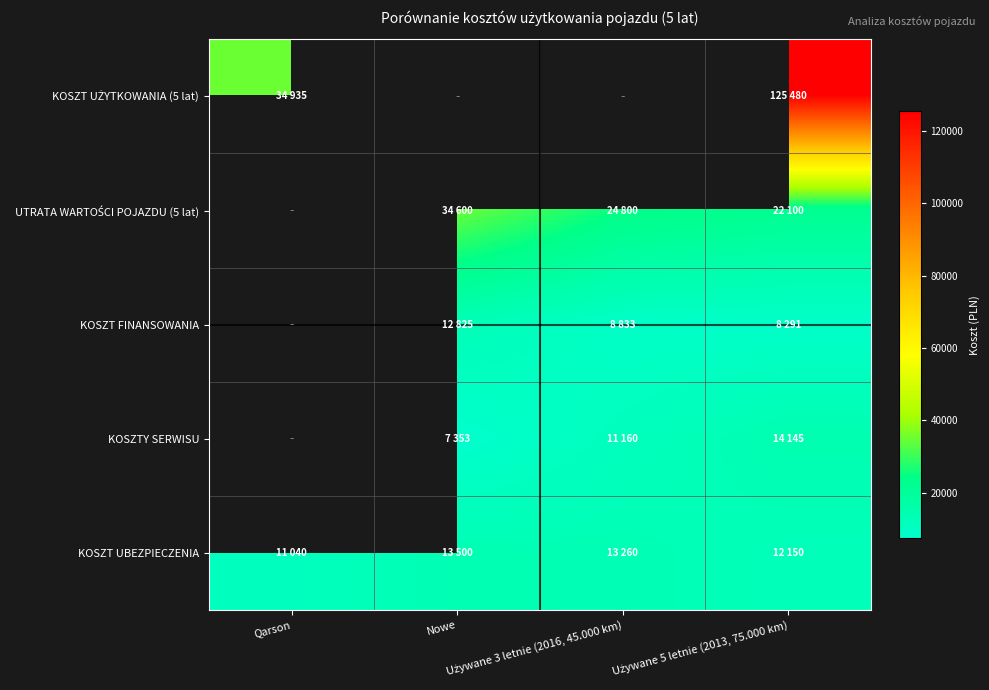

At which category does the chart reach its minimum across all series?

Nowe